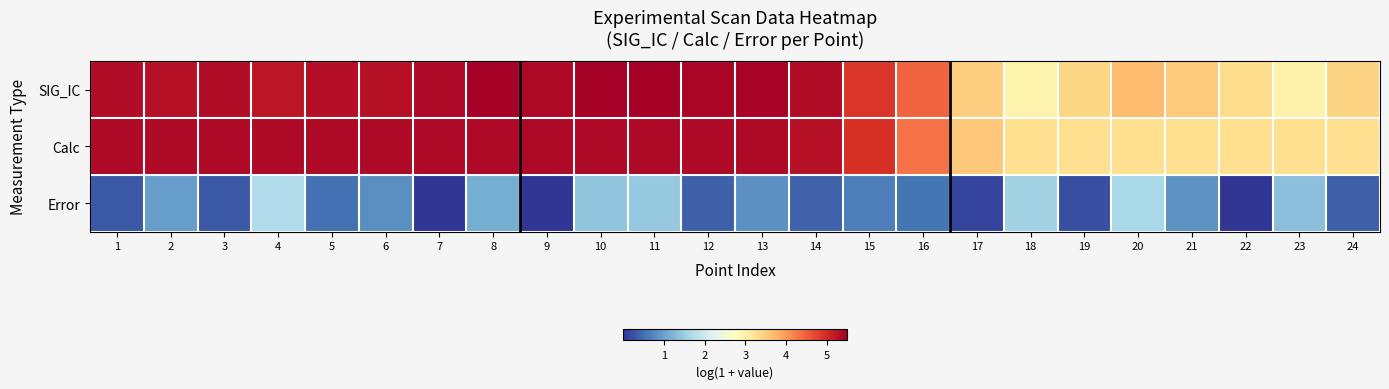

Reading right to left, extract all data points from this chart.

SIG_IC: 24=3.4	23=3.0	22=3.3	21=3.5	20=3.7	19=3.4	18=2.9	17=3.5	16=4.5	15=4.9	14=5.3	13=5.4	12=5.4	11=5.5	10=5.5	9=5.4	8=5.5	7=5.4	6=5.3	5=5.3	4=5.2	3=5.3	2=5.3	1=5.3
Calc: 24=3.3	23=3.3	22=3.3	21=3.3	20=3.3	19=3.3	18=3.3	17=3.6	16=4.4	15=5.0	14=5.3	13=5.4	12=5.4	11=5.4	10=5.4	9=5.4	8=5.4	7=5.4	6=5.4	5=5.4	4=5.4	3=5.4	2=5.4	1=5.4
Error: 24=0.4	23=1.3	22=0.0	21=0.9	20=1.6	19=0.2	18=1.6	17=0.1	16=0.6	15=0.7	14=0.4	13=0.8	12=0.4	11=1.5	10=1.4	9=0.0	8=1.1	7=0.0	6=0.8	5=0.5	4=1.7	3=0.3	2=1.0	1=0.3